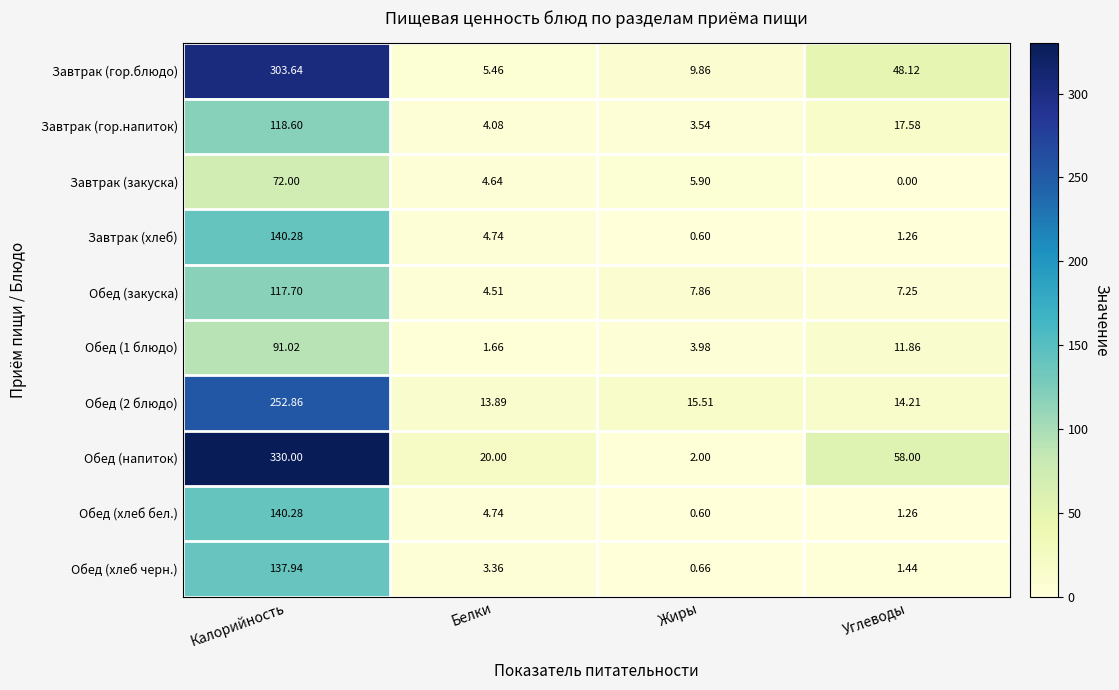

Rank the categories by Обед (напиток) value from lowest to highest.

Жиры, Белки, Углеводы, Калорийность